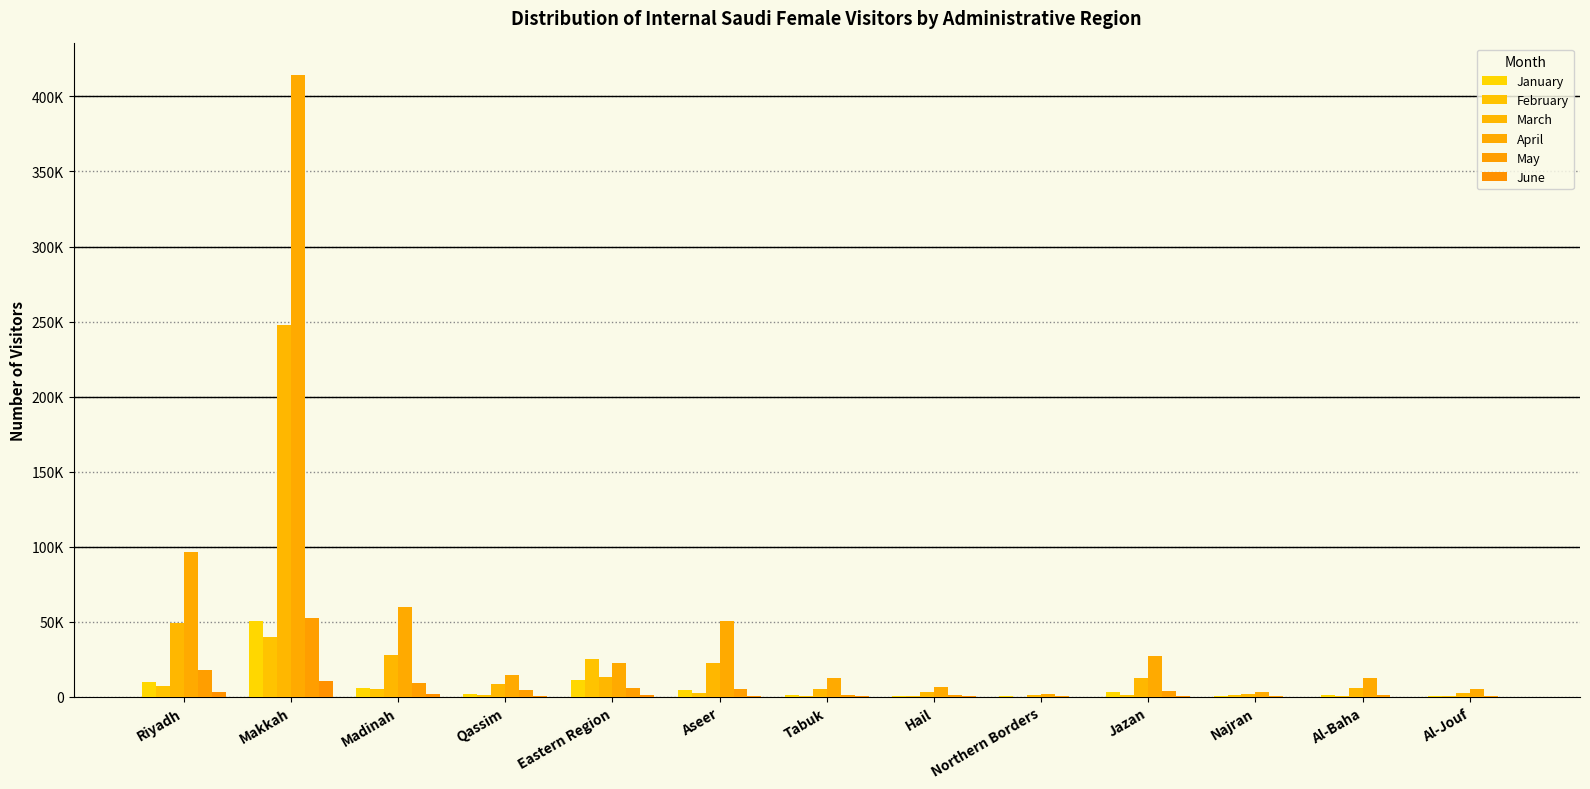

Which series has the widest spread of values?

April